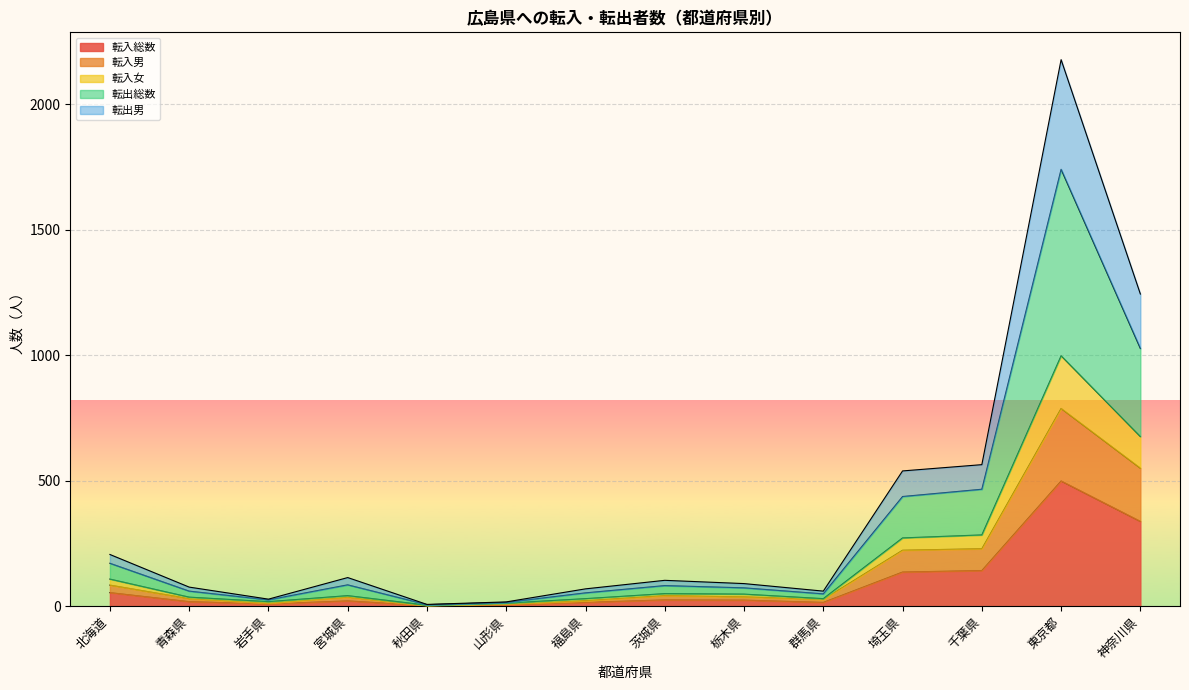

True or false: 転出男 has more than 2 points higher than both neighbors.

True